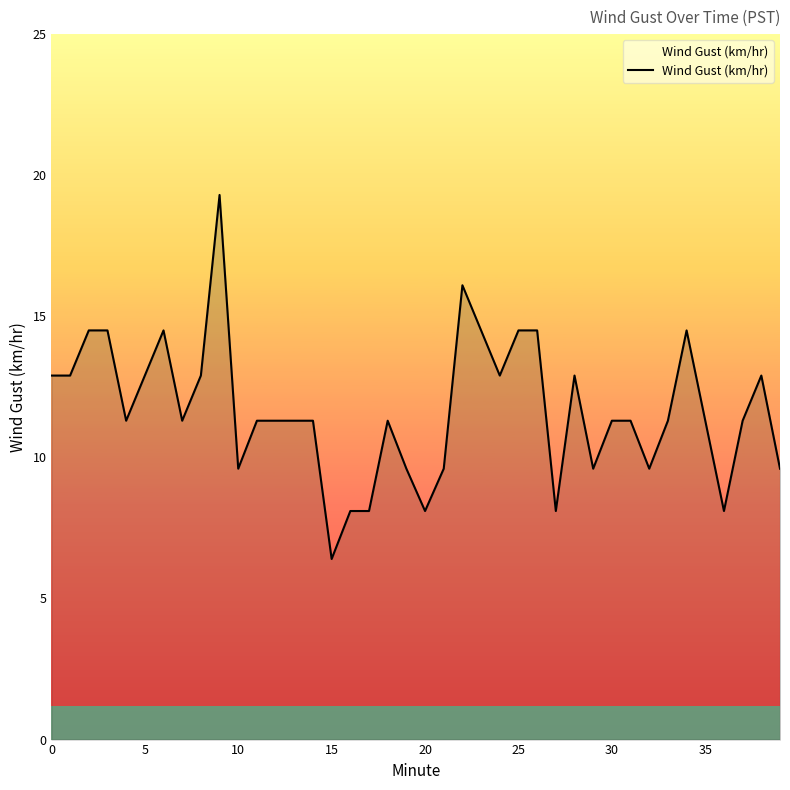

What is the difference between the maximum and minimum values?

12.9